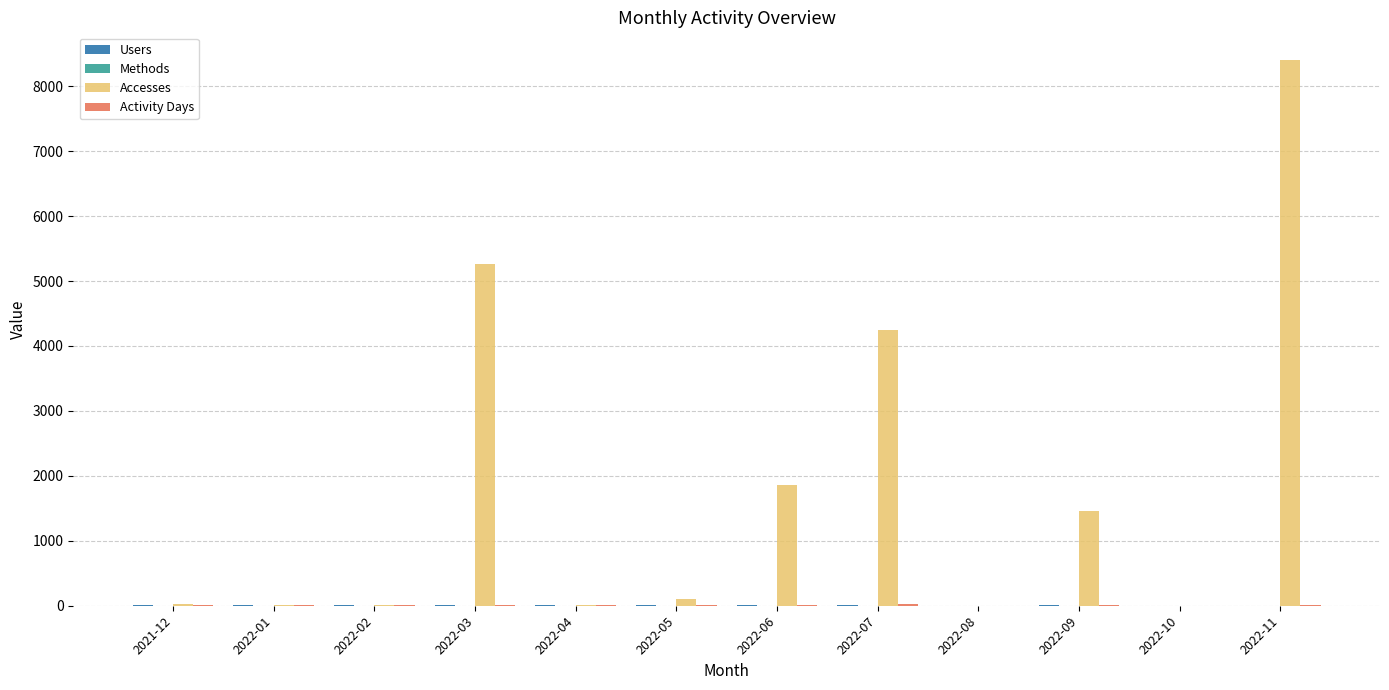

What is the maximum value shown in the chart?

8410